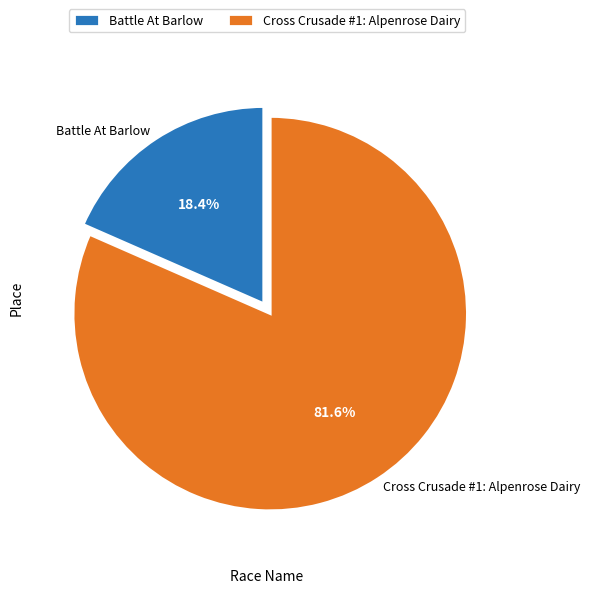

What is the total percentage of Battle At Barlow and Cross Crusade #1: Alpenrose Dairy?

100.0%